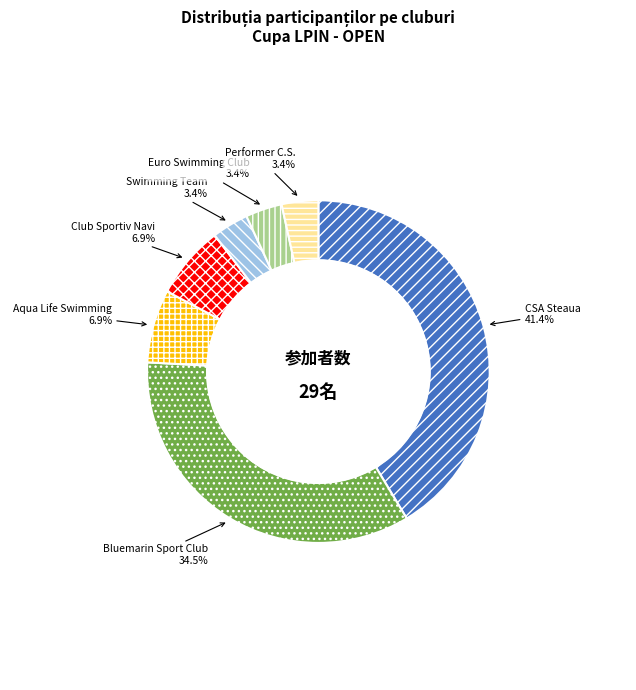

What is the ratio of the value at Euro Swimming Club to the value at Swimming Team?

1.0